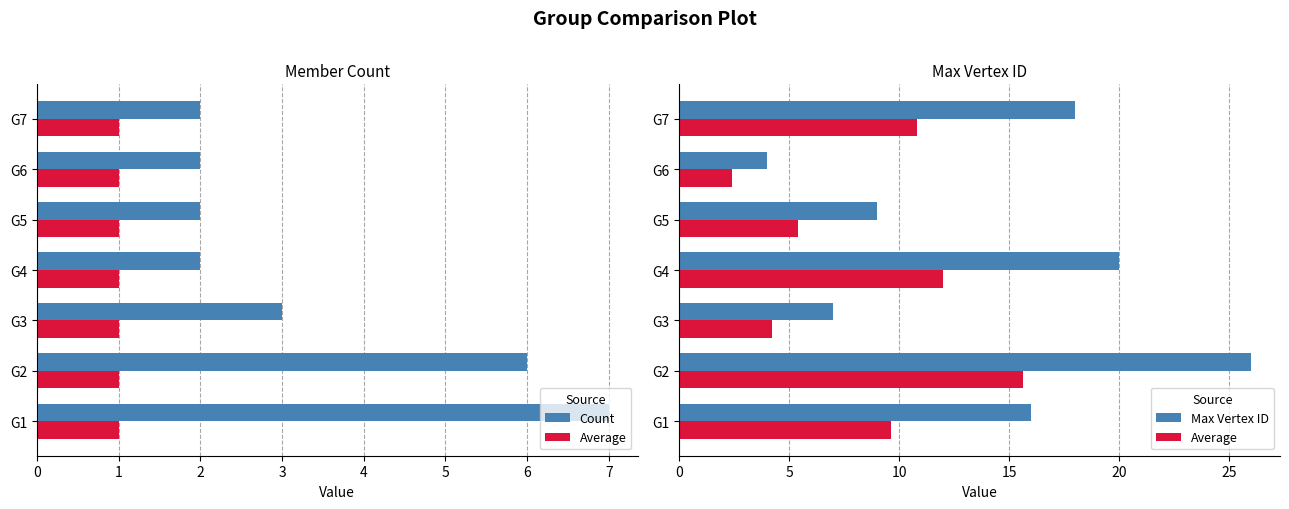

At which category is the sum across all series the highest?

G2